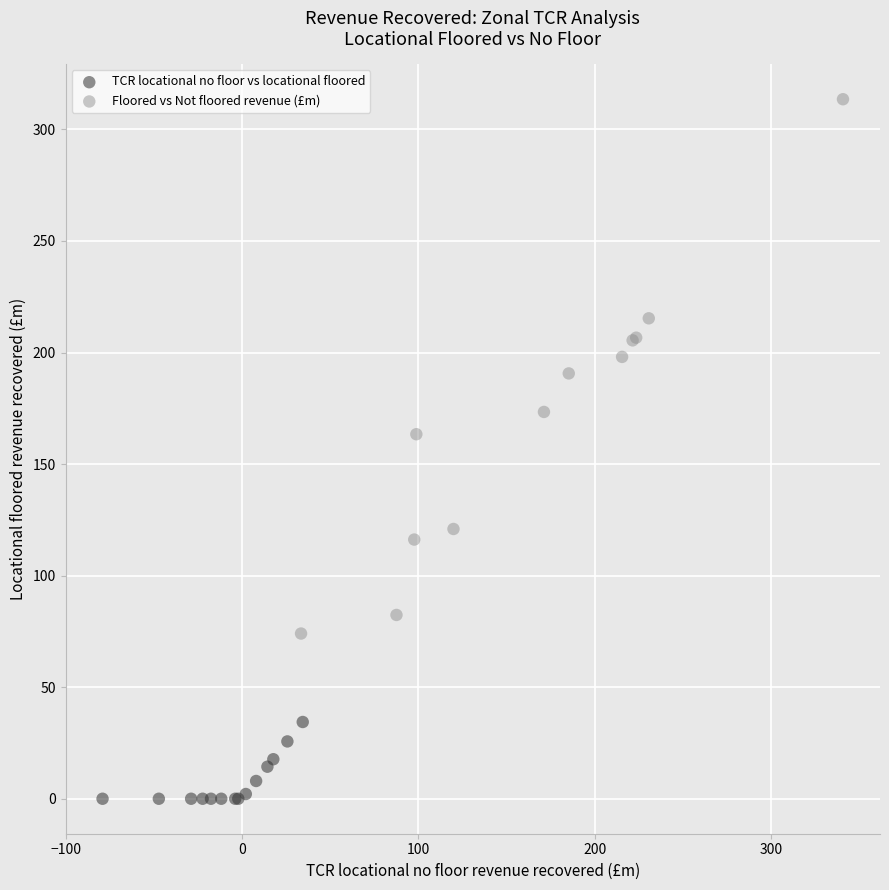

Which series has the widest spread of Y values?

Floored vs Not floored revenue (£m)